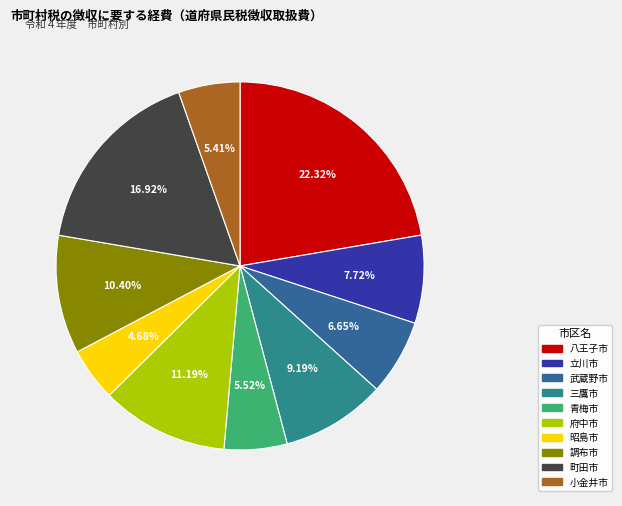

The 昭島市 slice represents 18% of the pie. True or false?

False